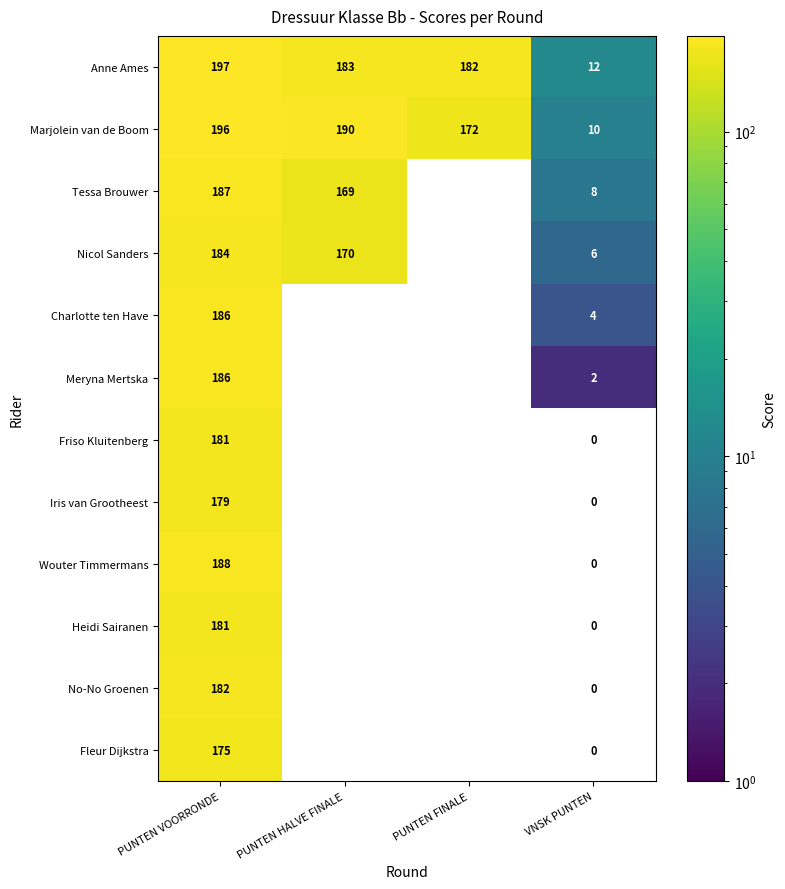

The value of Nicol Sanders at VNSK PUNTEN is 4. True or false?

False